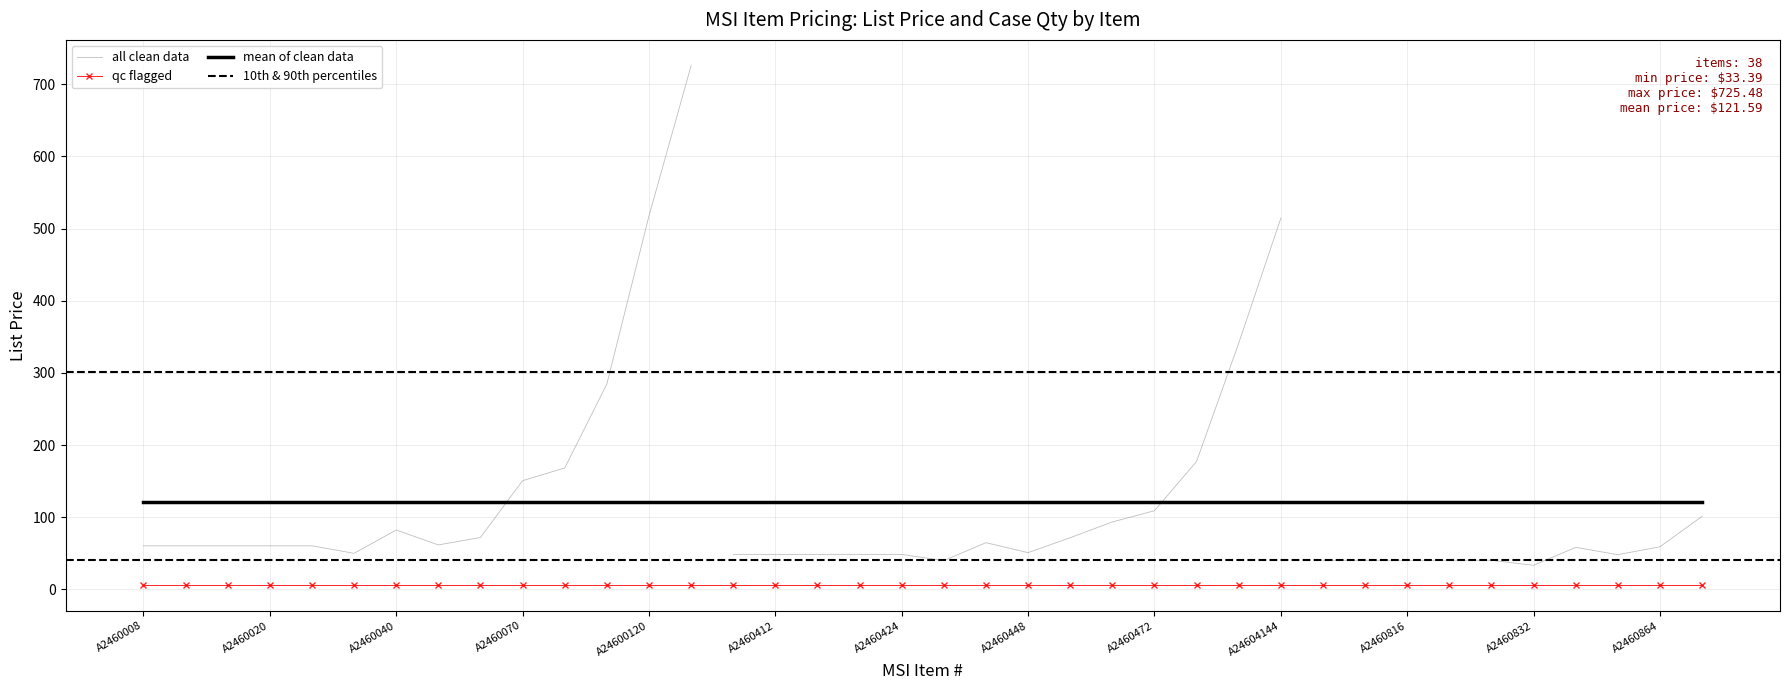

Is it true that List Price equals 51.0 at A2460448?

True